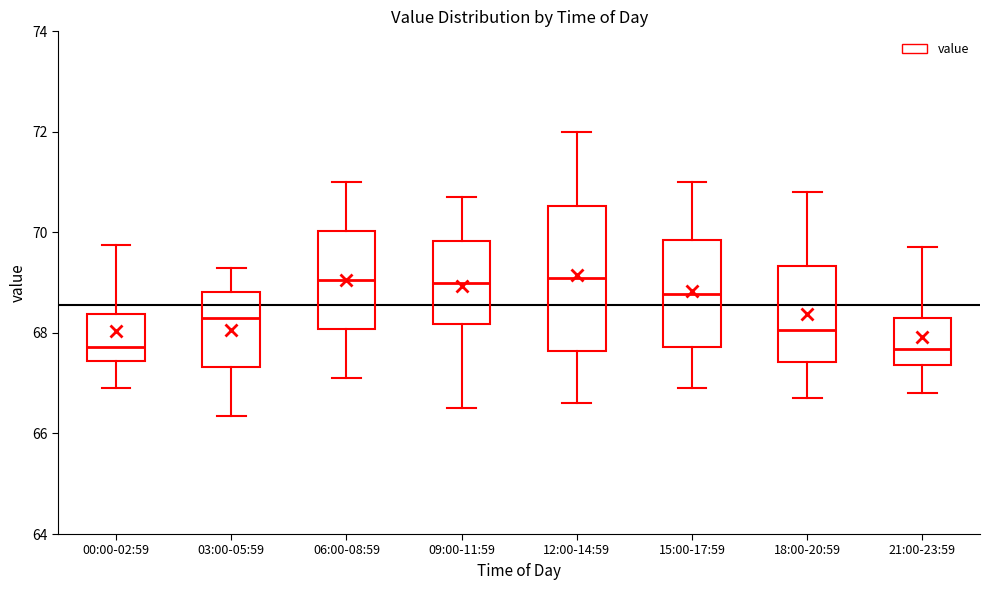

Reading left to right, read every box against the y-axis: the position of its median line, the range the box covers, and the ends of its whiskers. The values are not printed on the chart, so give them approximately, as read against the axis.

00:00-02:59: median 67.8, box 67.4 to 68.4, whiskers 67.0 to 69.8
03:00-05:59: median 68.4, box 67.4 to 68.8, whiskers 66.4 to 69.4
06:00-08:59: median 69.0, box 68.0 to 70.0, whiskers 67.2 to 71.0
09:00-11:59: median 69.0, box 68.2 to 69.8, whiskers 66.6 to 70.8
12:00-14:59: median 69.2, box 67.6 to 70.6, whiskers 66.6 to 72.0
15:00-17:59: median 68.8, box 67.8 to 69.8, whiskers 67.0 to 71.0
18:00-20:59: median 68.0, box 67.4 to 69.4, whiskers 66.8 to 70.8
21:00-23:59: median 67.6, box 67.4 to 68.4, whiskers 66.8 to 69.8